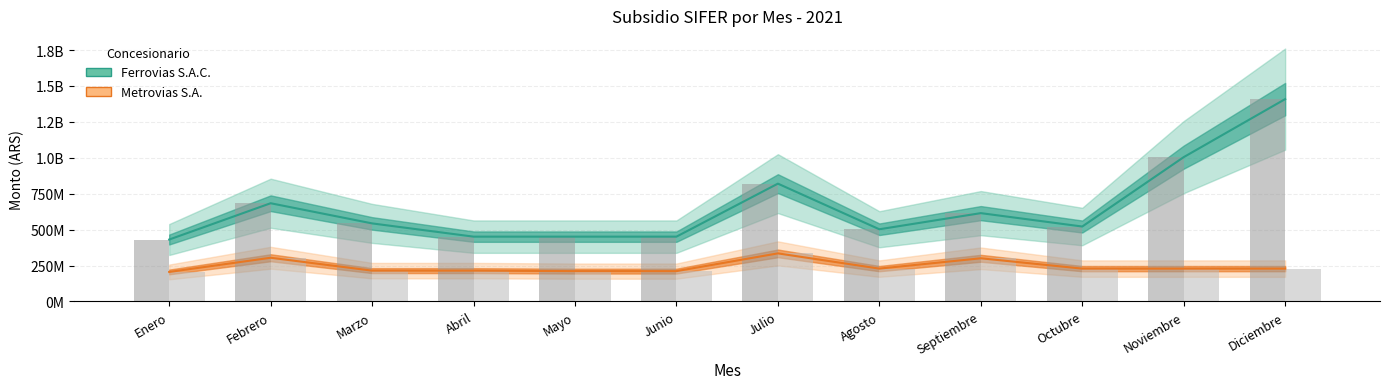

What is the difference between the Metrovias (mensual) values at Febrero and Octubre?

75613121